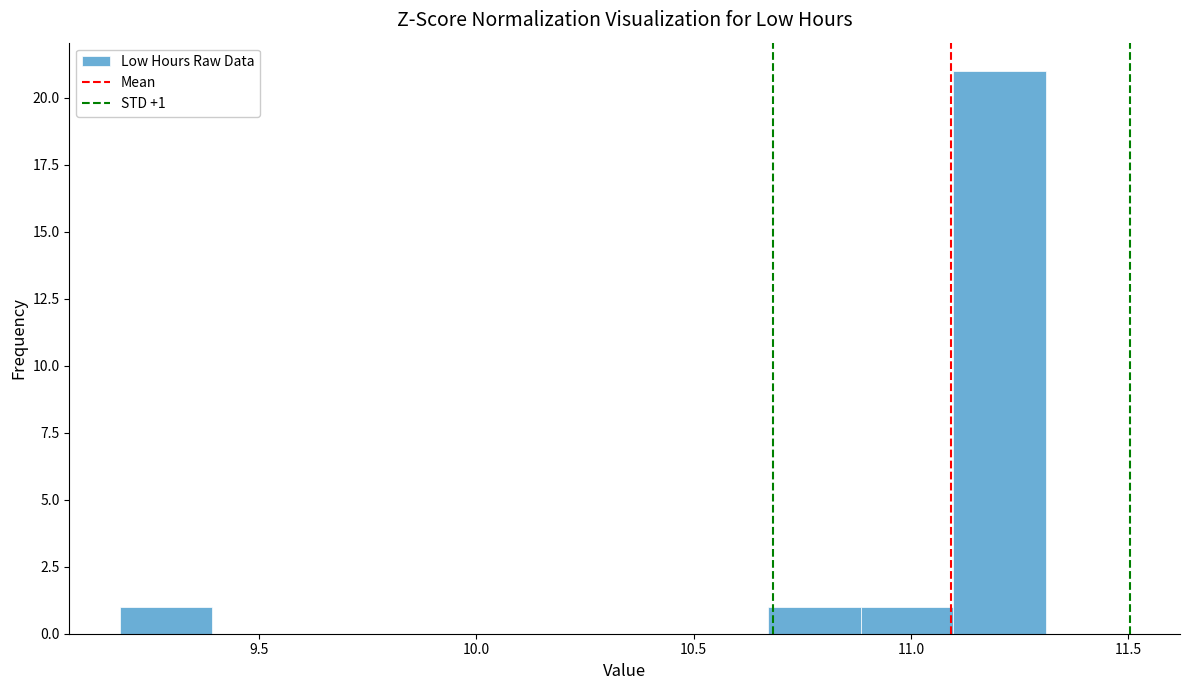

Over which range of the x-axis is the bar tallest?

11.10 to 11.30